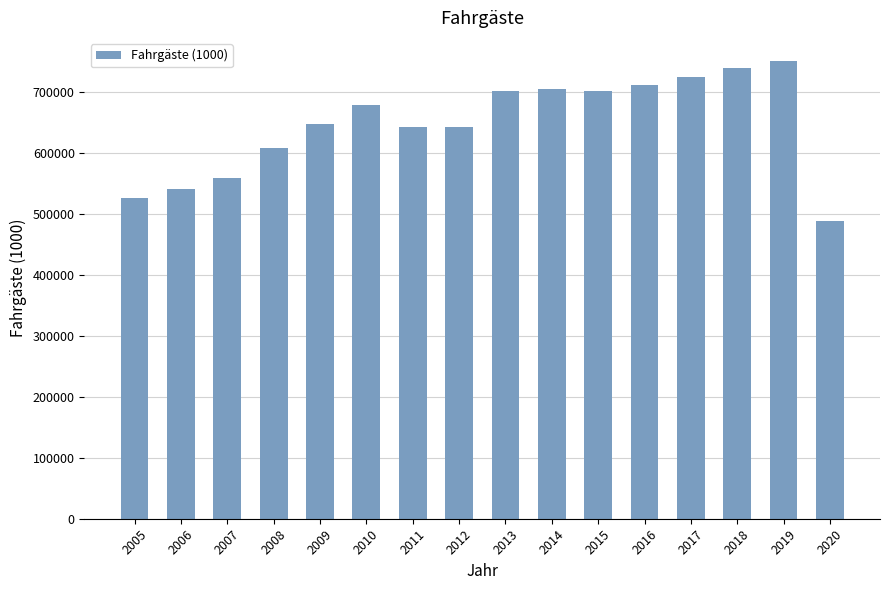

True or false: the data shows 1297751 at 2018.

False